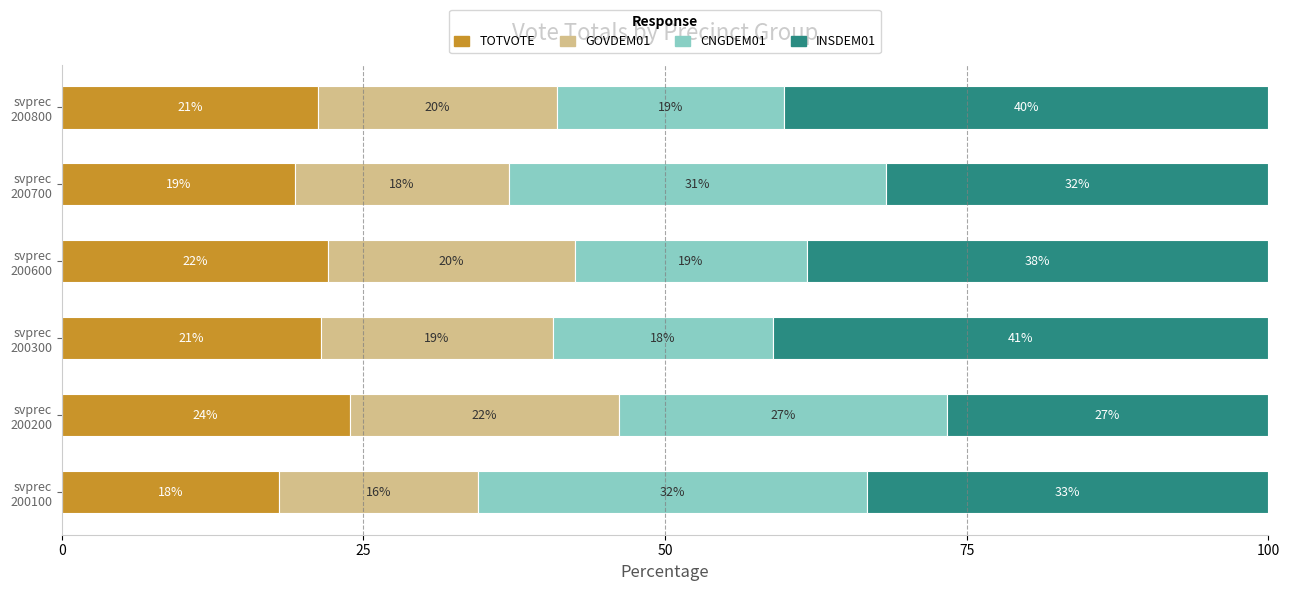

What are all the series names shown in the legend?

TOTVOTE, GOVDEM01, CNGDEM01, INSDEM01